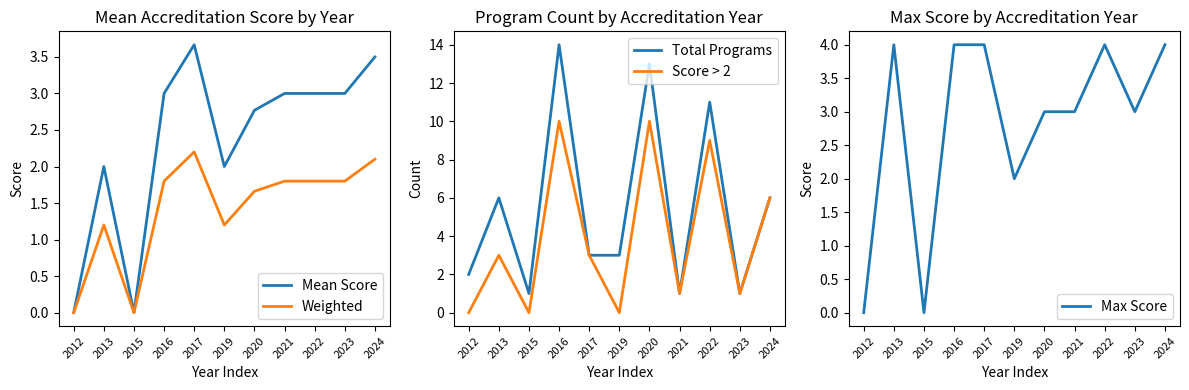

At which category does the chart reach its minimum across all series?

2012